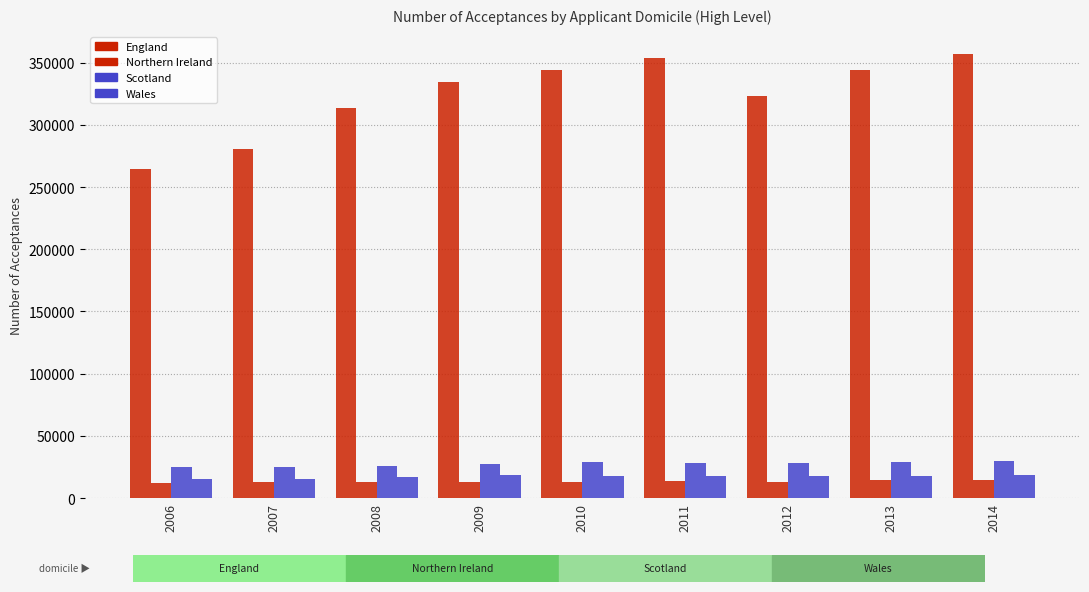

Read the England value at 2007, to the nearest 50.

280650